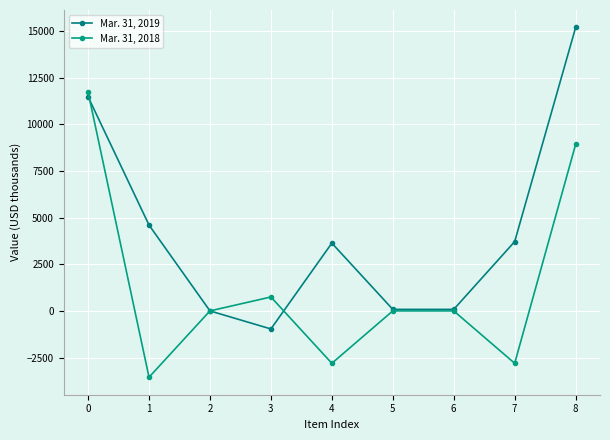

Is it true that Mar. 31, 2018 equals 0 at 2?

True